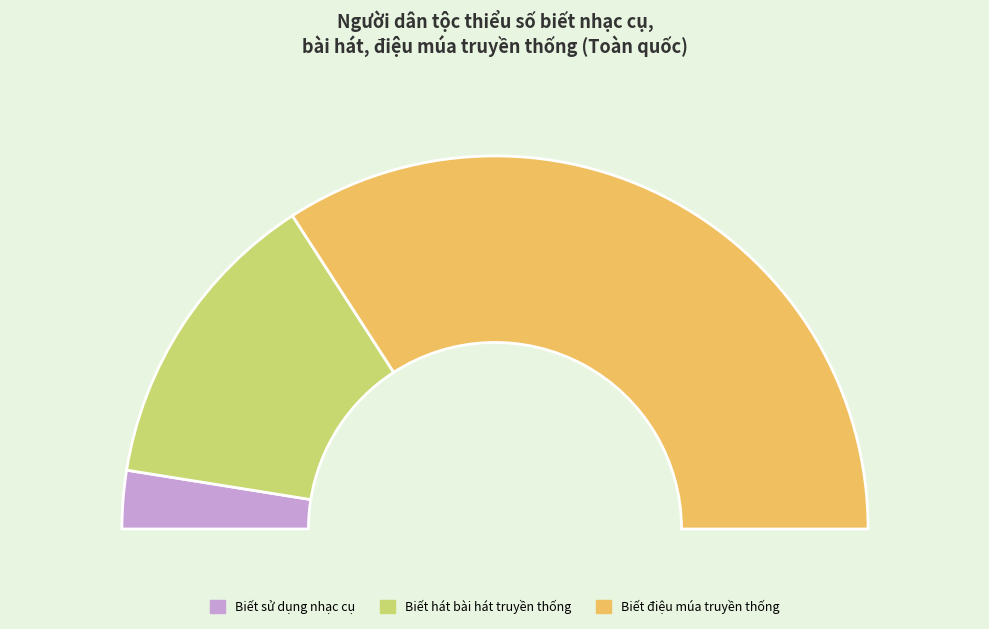

Which category has the smallest portion of the pie?

Biết sử dụng nhạc cụ